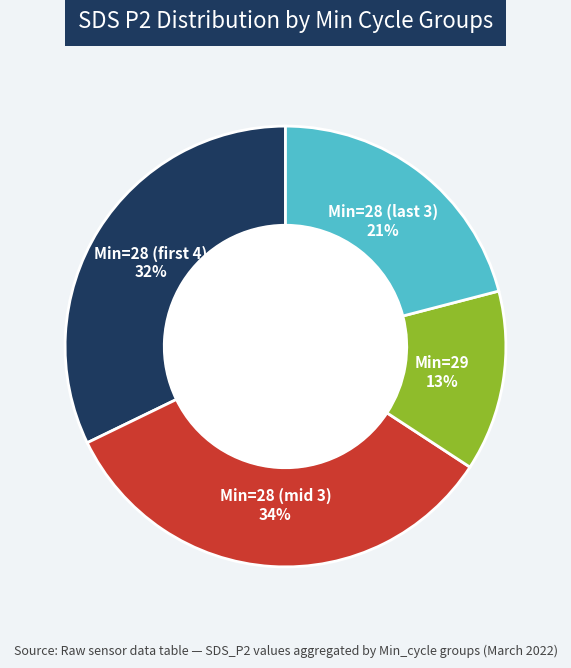

Does any single category account for the majority?

No